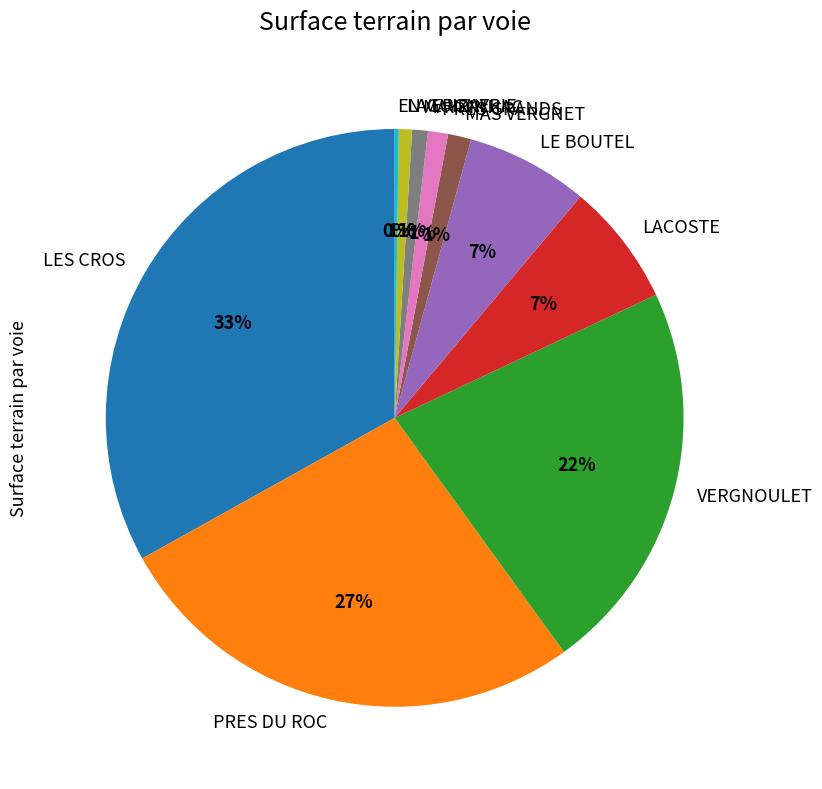

Which has a higher value, PRES DU ROC or LES CROS?

LES CROS